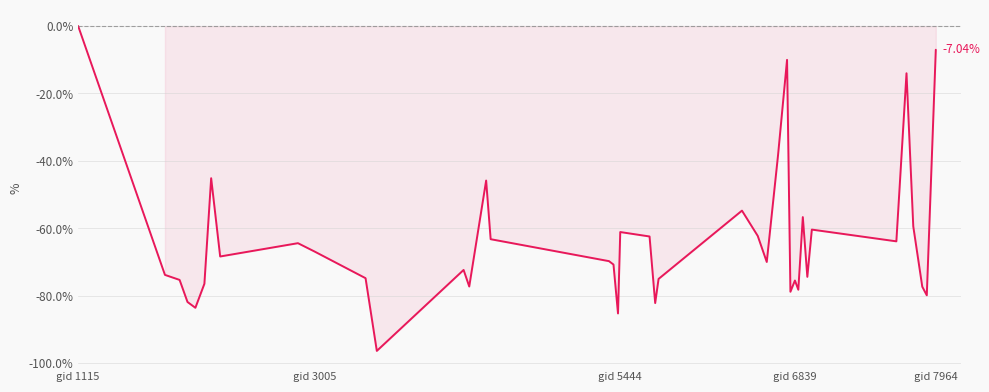

What is the difference between the maximum and minimum values?

96.4